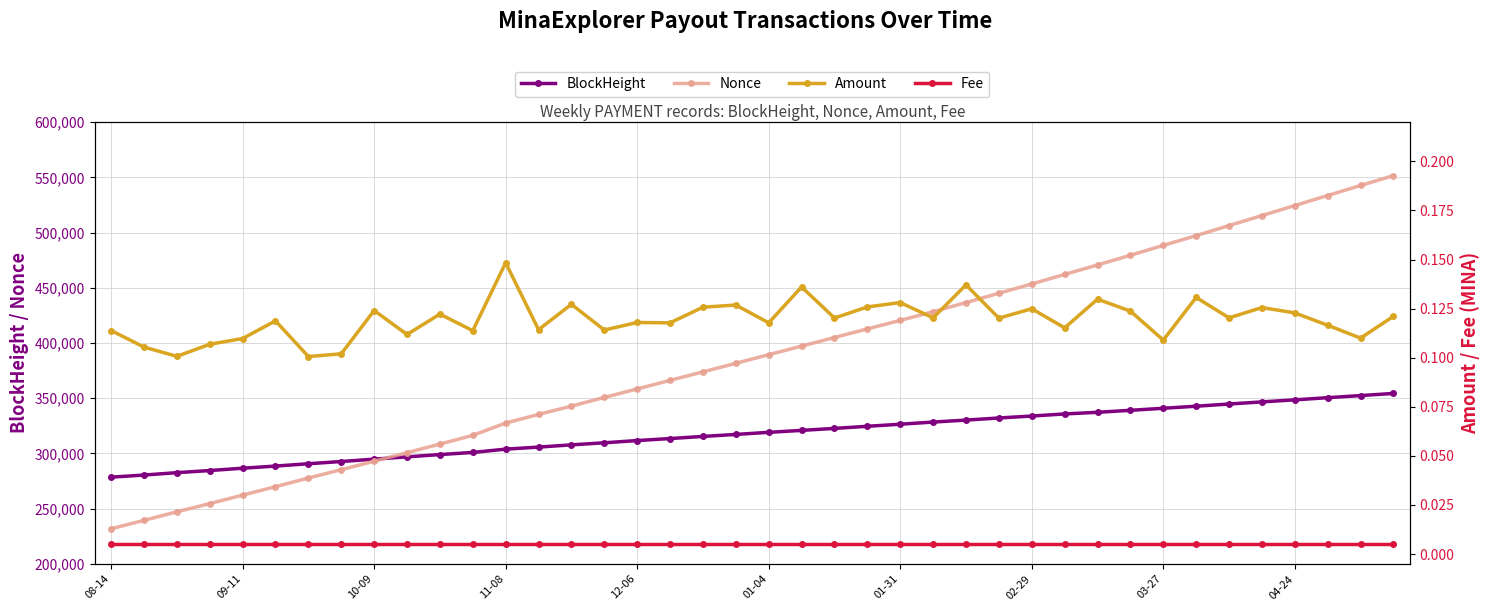

The value of BlockHeight at 08-14 is 135549. True or false?

False